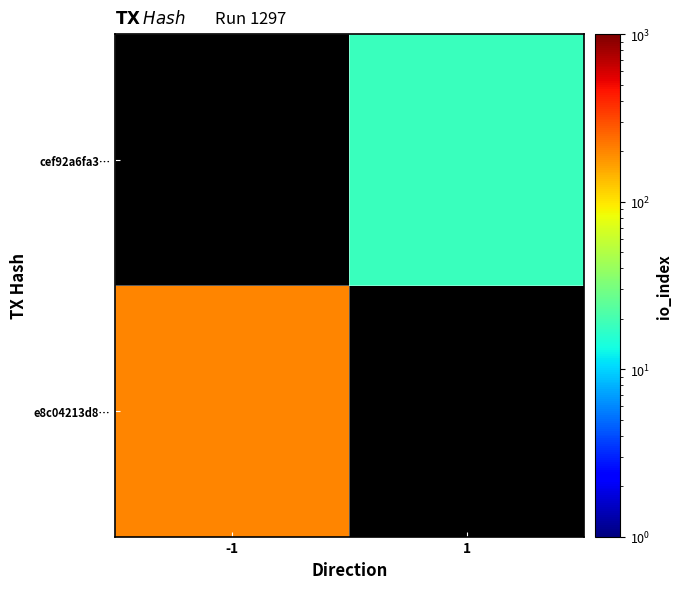

Which has a higher value, -1 or 1?

1